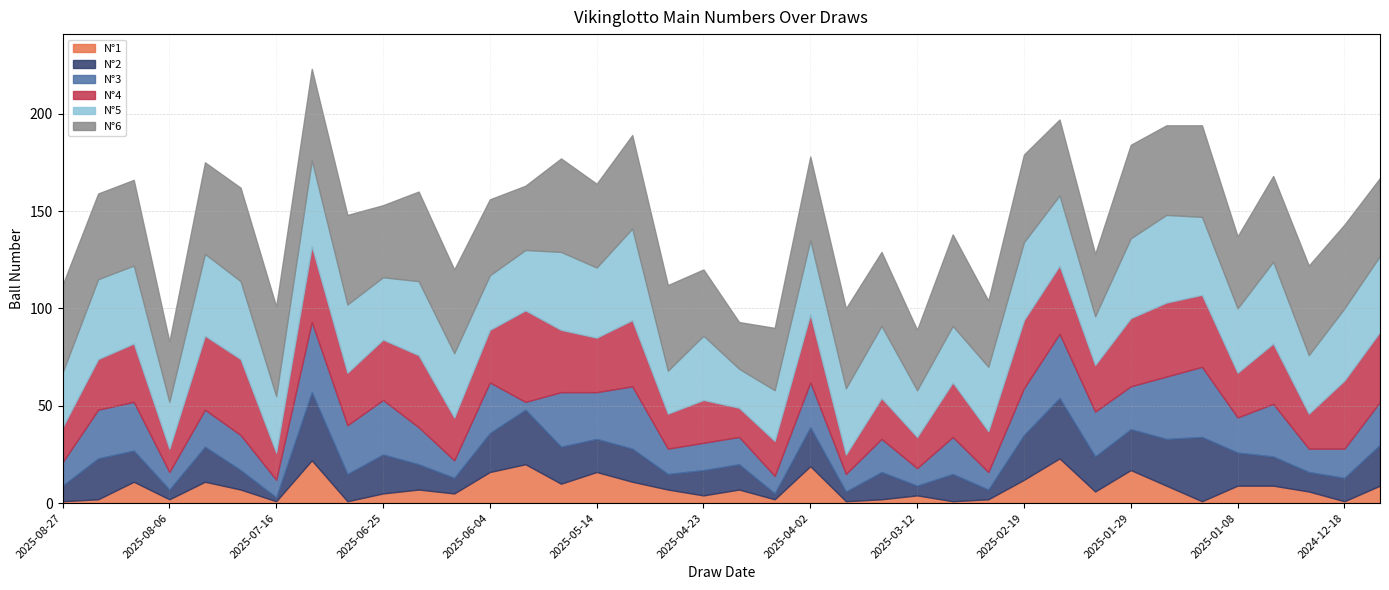

What are all the series names shown in the legend?

N°1, N°2, N°3, N°4, N°5, N°6